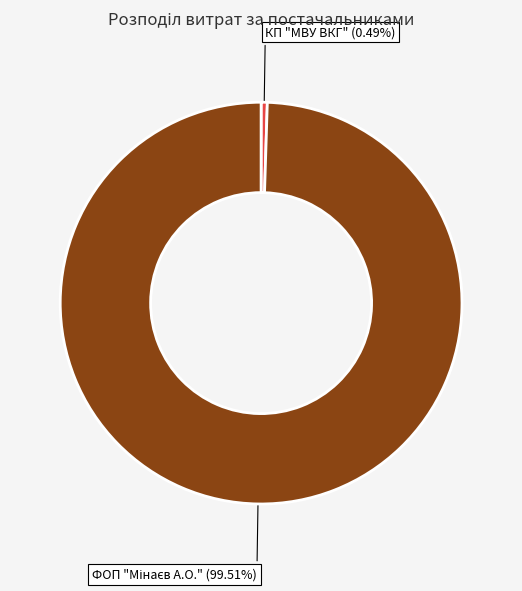

To the nearest percent, what is the difference between the largest and smallest slice percentages?

99%